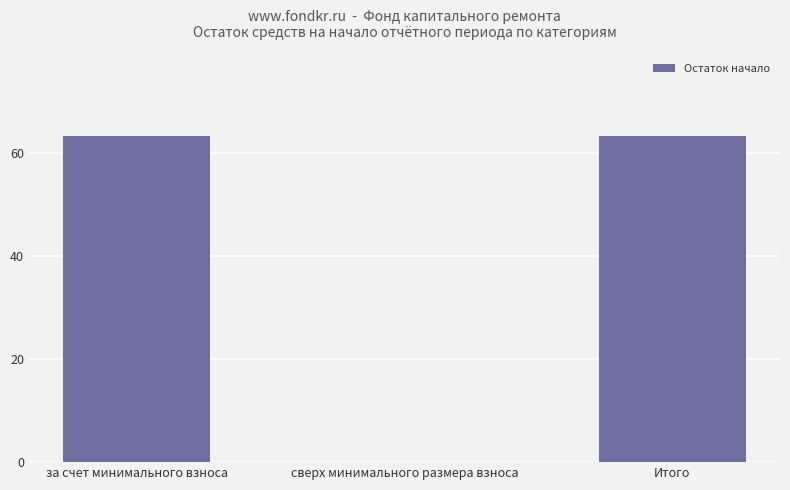

How many values are above zero?

2